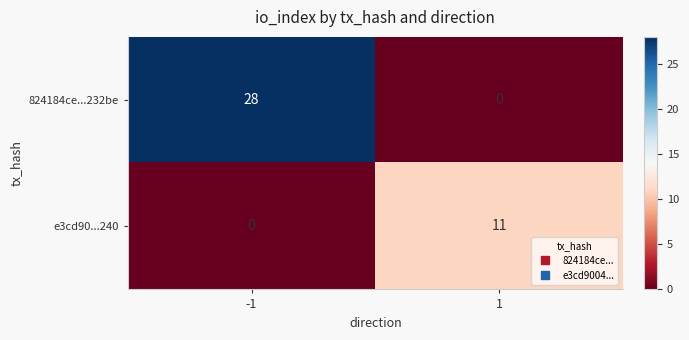

List the series in order of their overall mean, highest first.

824184ce...232be, e3cd90...240